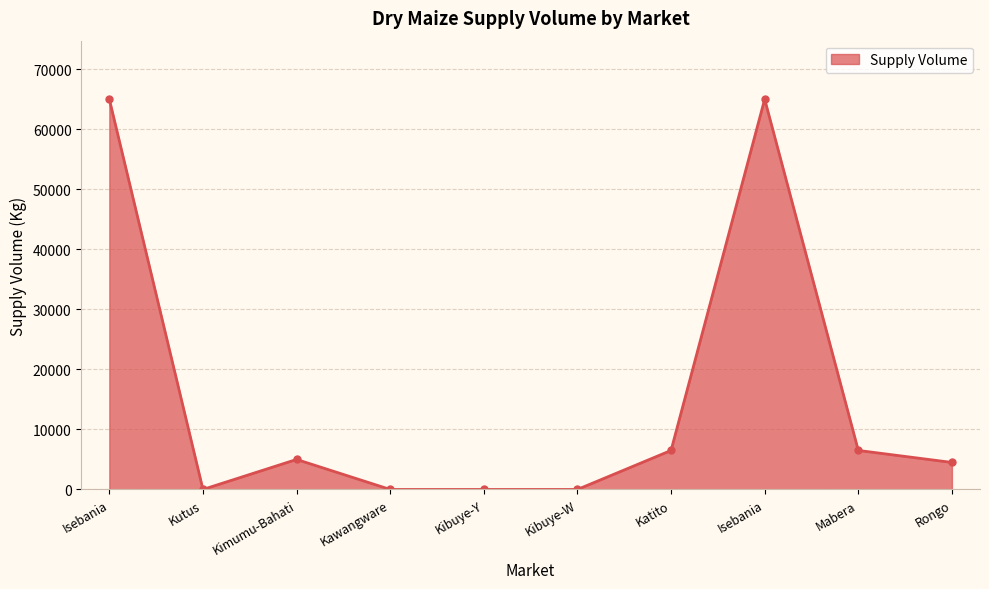

Reading left to right, transcribe all the data shown in this chart.

65000	0	5000	0	0	0	6500	65000	6500	4500